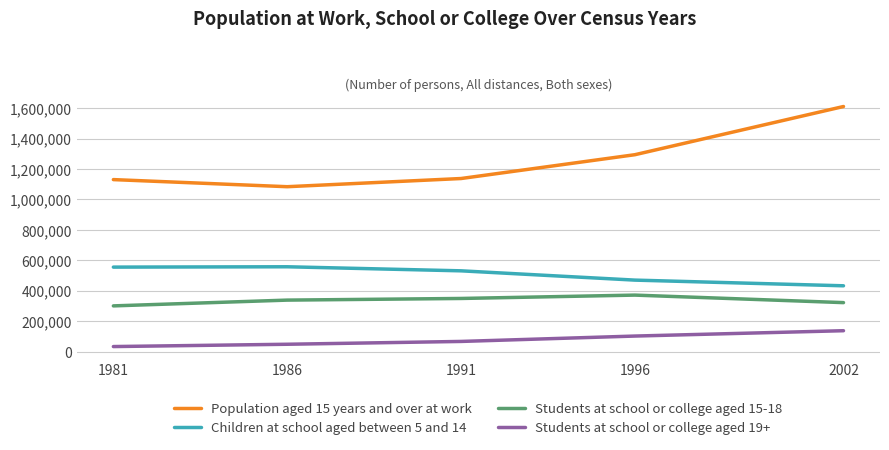

What is the difference between the highest and lowest values at 1986?

1035780